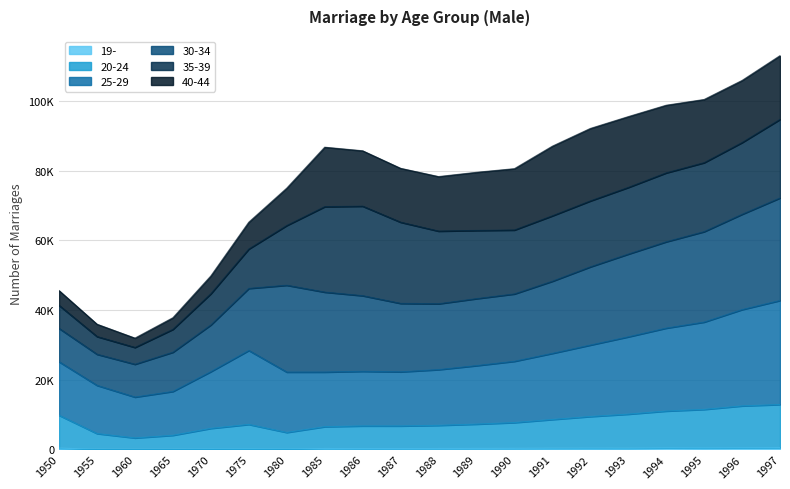

Where is 20-24 nearest to the value 8113?

1990